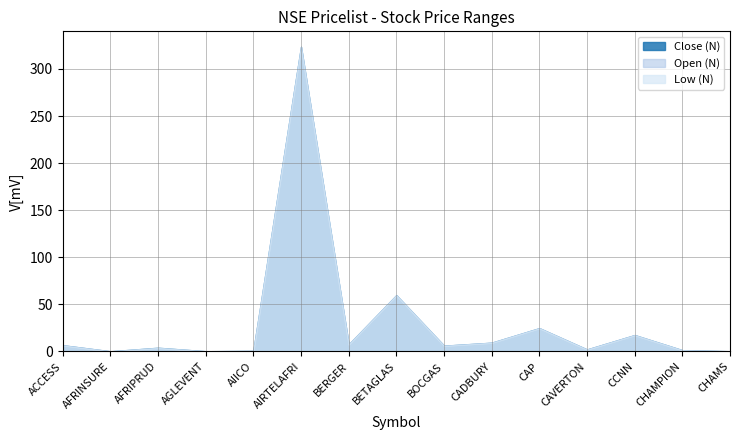

Where is the first local minimum for Open (N)?

AFRINSURE